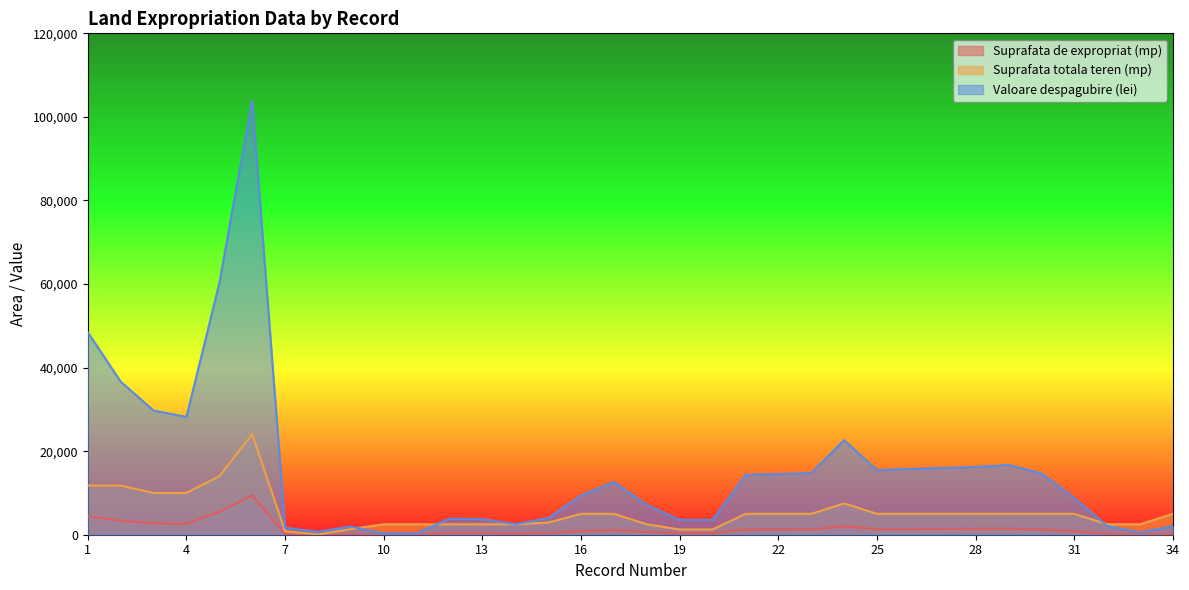

What is the total value across all series at 6?

137496